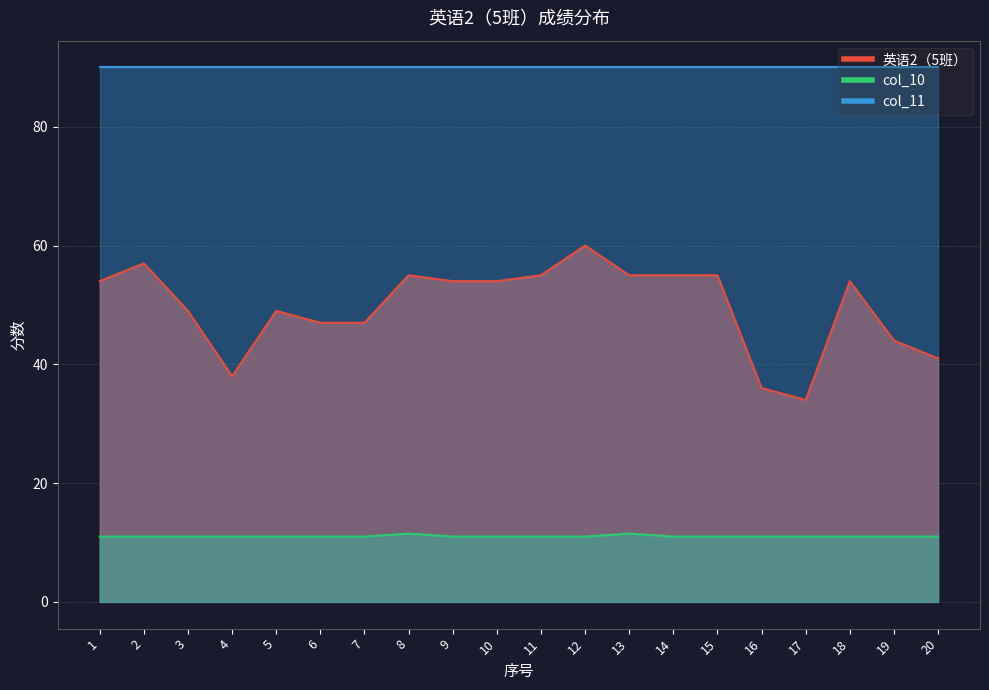

How many values in the col_10 series exceed 11?

2